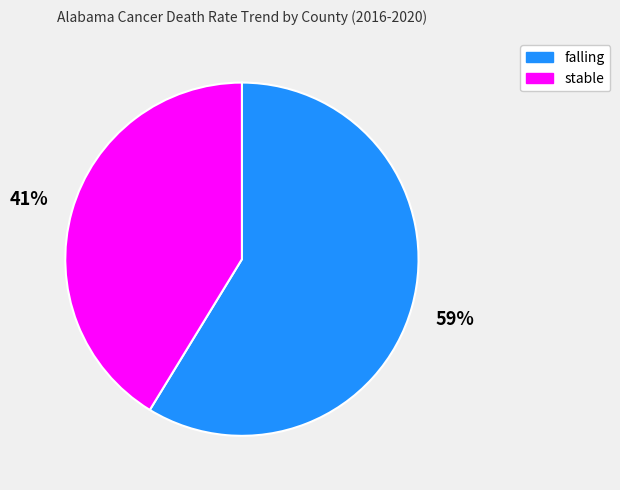

What is the ratio of the value at stable to the value at falling?

0.7